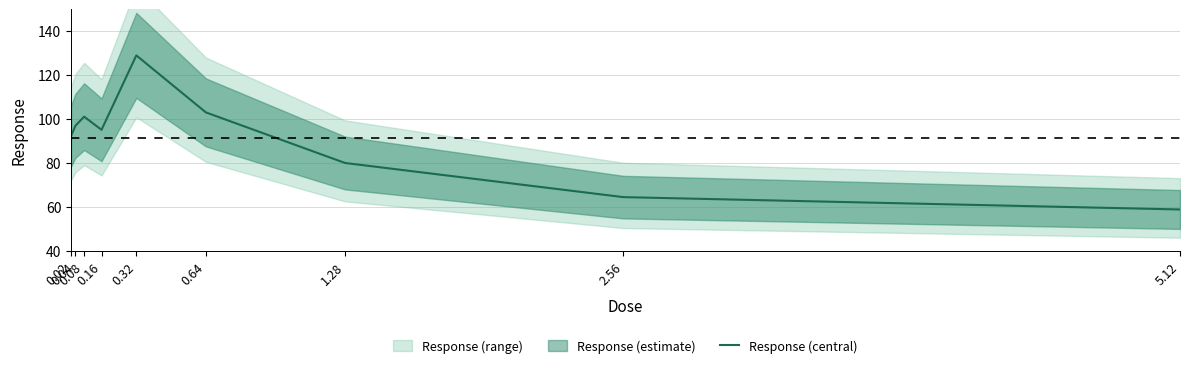

Where does the data first go above 95?

0.04